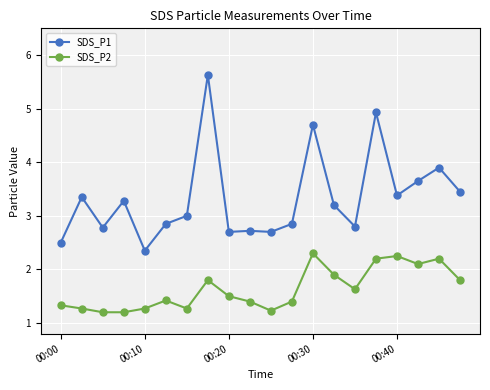

What is the minimum value shown in the chart?

1.2